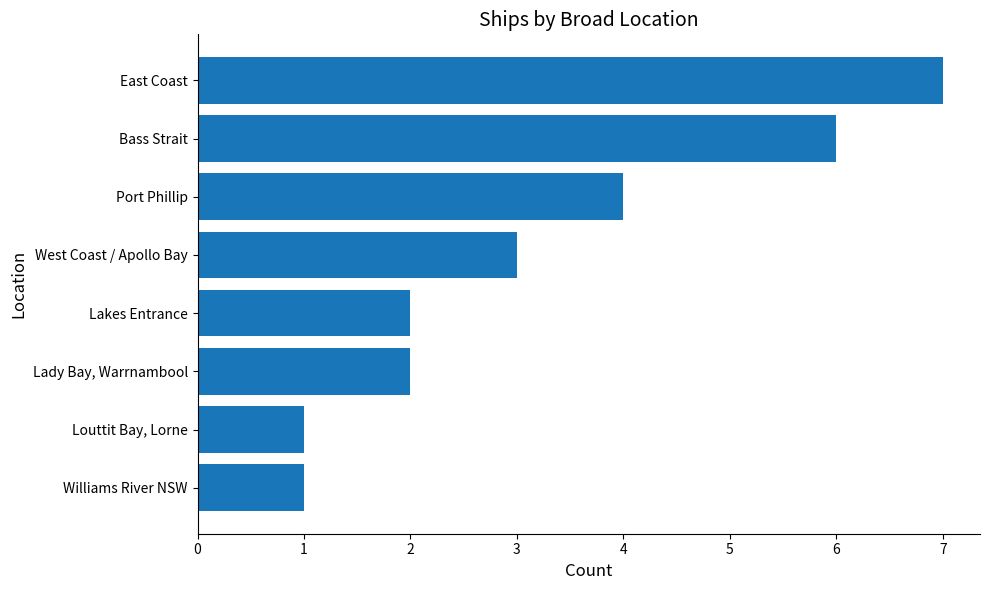

Is it true that the value at Lakes Entrance is 2?

True